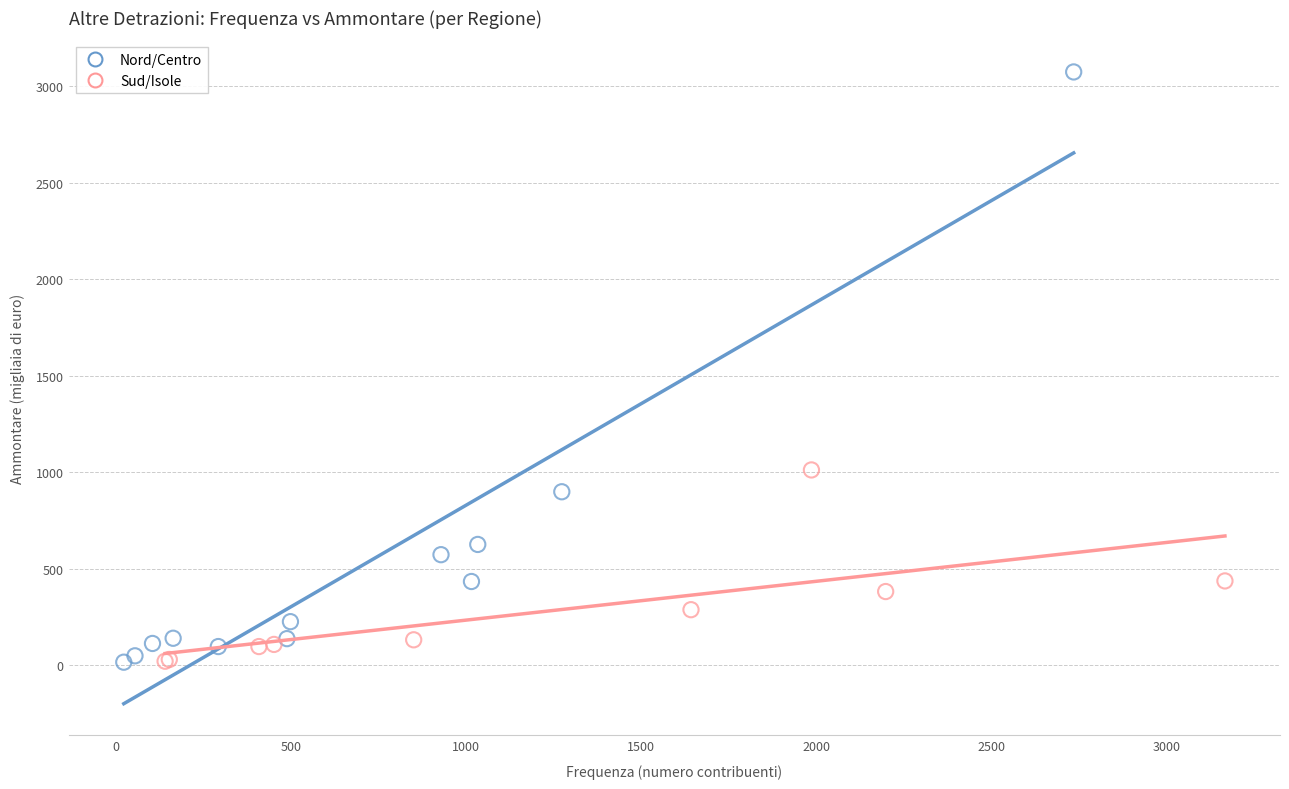

Which series contains the highest Y value?

Nord/Centro